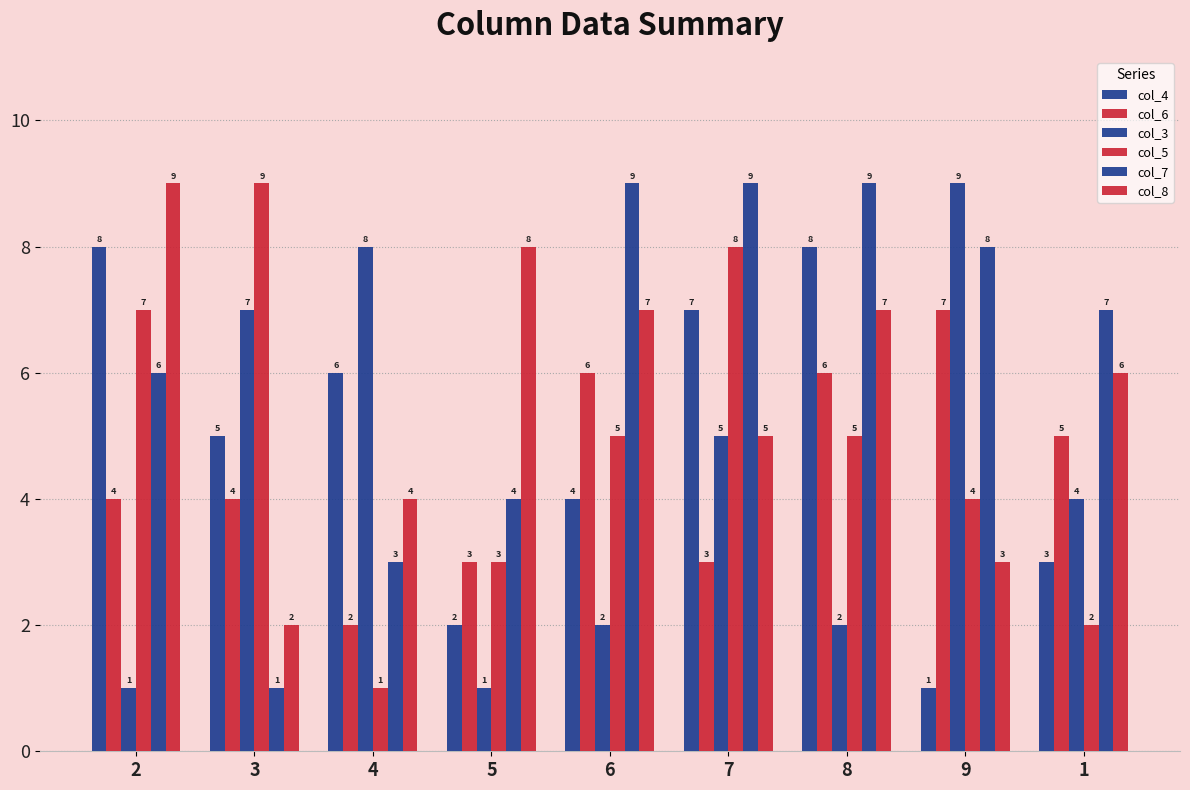

How many distinct data groups are displayed?

6